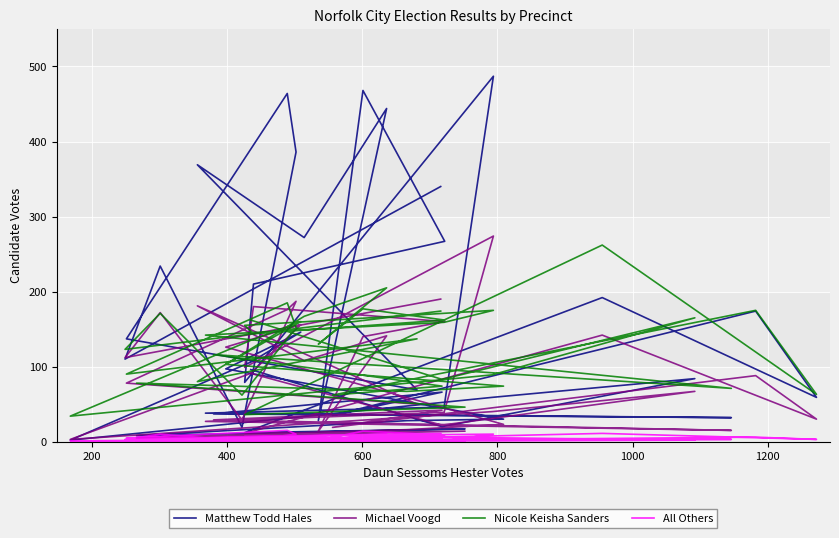

Where is the first local minimum for Nicole Keisha Sanders?

200